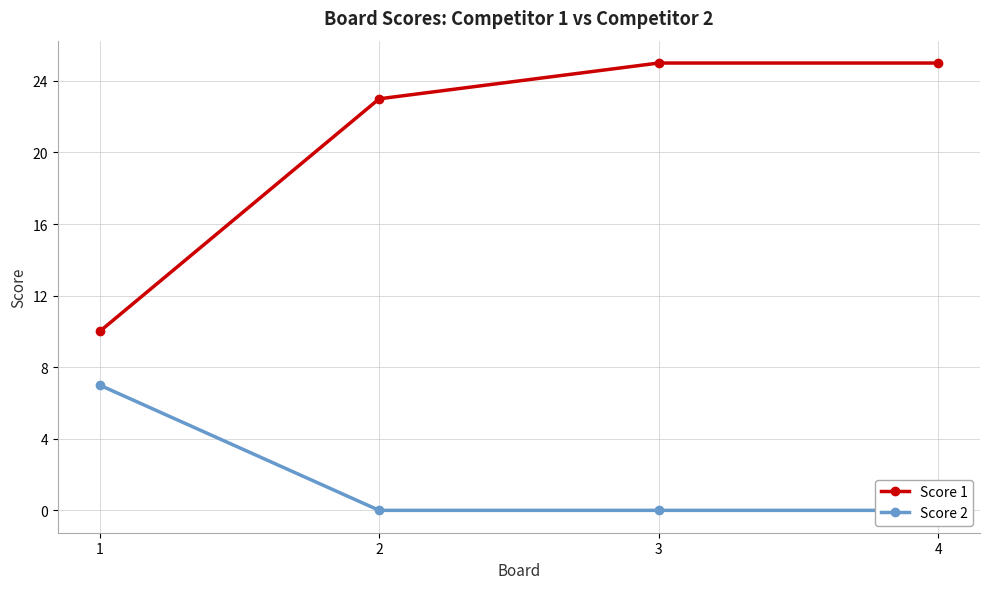

Is the value of Score 2 at 4 greater than the value of Score 1 at 3?

No